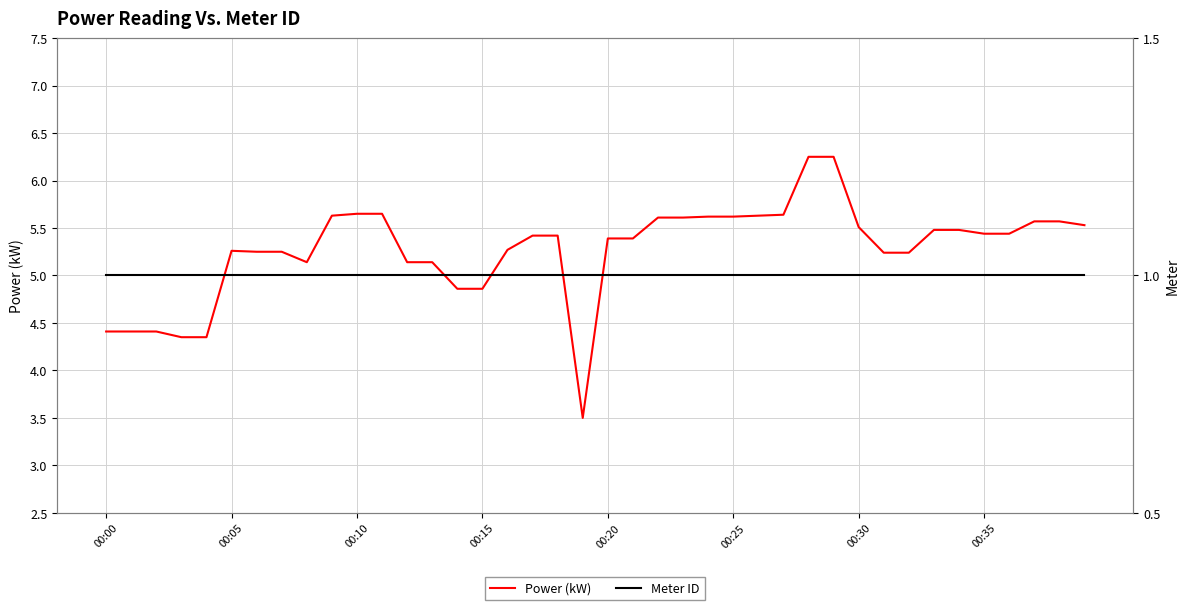

Reading left to right, list all the values displayed in this chart.

Power (kW): 4.4	4.4	4.4	4.3	4.3	5.3	5.2	5.2	5.1	5.6	5.7	5.7	5.1	5.1	4.9	4.9	5.3	5.4	5.4	3.5	5.4	5.4	5.6	5.6	5.6	5.6	5.6	5.6	6.2	6.2	5.5	5.2	5.2	5.5	5.5	5.4	5.4	5.6	5.6	5.5
Meter ID: 1.0	1.0	1.0	1.0	1.0	1.0	1.0	1.0	1.0	1.0	1.0	1.0	1.0	1.0	1.0	1.0	1.0	1.0	1.0	1.0	1.0	1.0	1.0	1.0	1.0	1.0	1.0	1.0	1.0	1.0	1.0	1.0	1.0	1.0	1.0	1.0	1.0	1.0	1.0	1.0